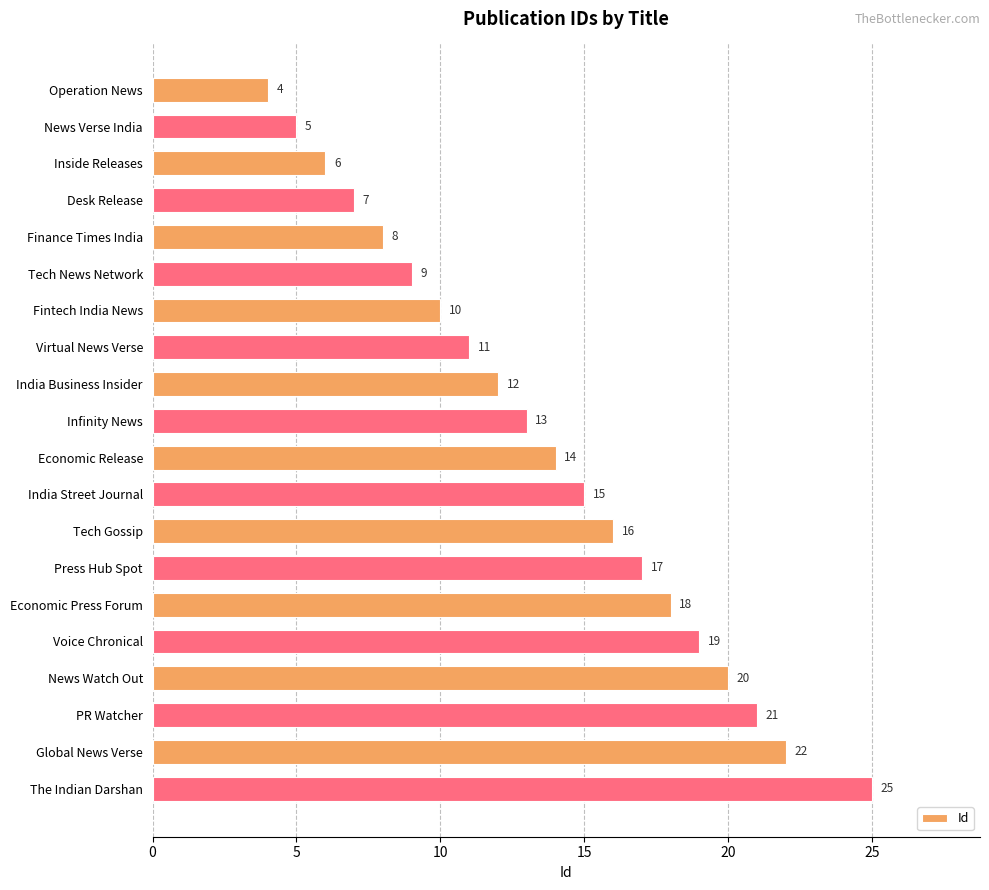

Rank the categories by value from lowest to highest.

Operation News, News Verse India, Inside Releases, Desk Release, Finance Times India, Tech News Network, Fintech India News, Virtual News Verse, India Business Insider, Infinity News, Economic Release, India Street Journal, Tech Gossip, Press Hub Spot, Economic Press Forum, Voice Chronical, News Watch Out, PR Watcher, Global News Verse, The Indian Darshan